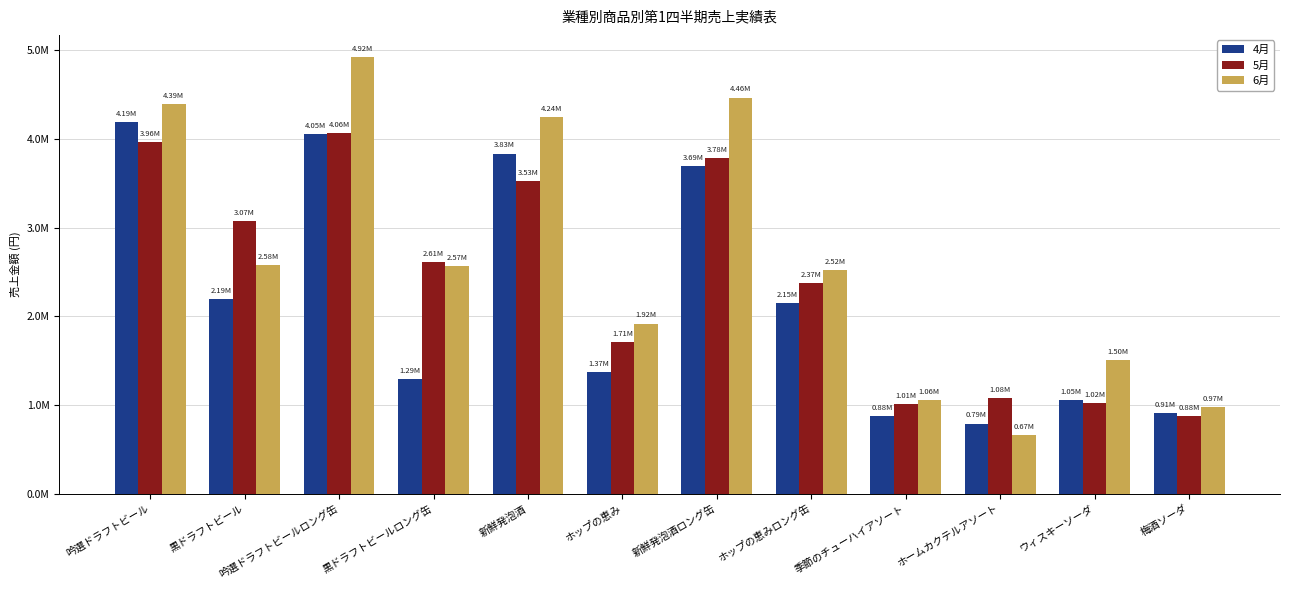

Which has a higher value, 黒ドラフトビールロング缶 or 梅酒ソーダ?

黒ドラフトビールロング缶